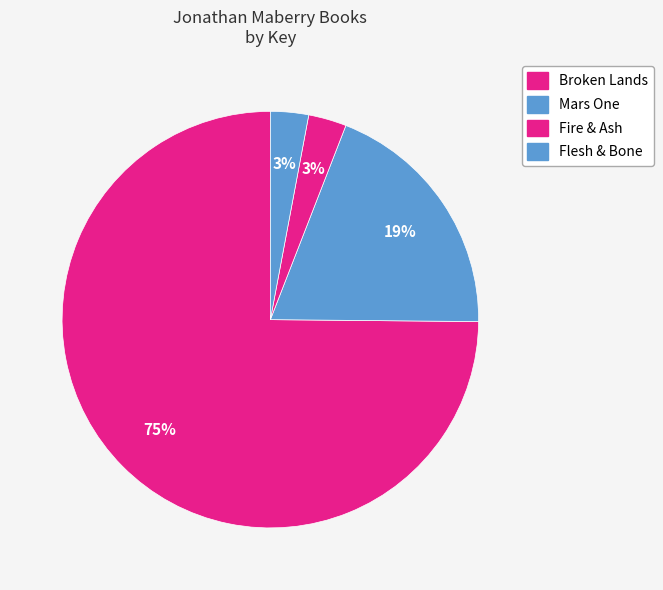

How many slices are in this pie chart?

4